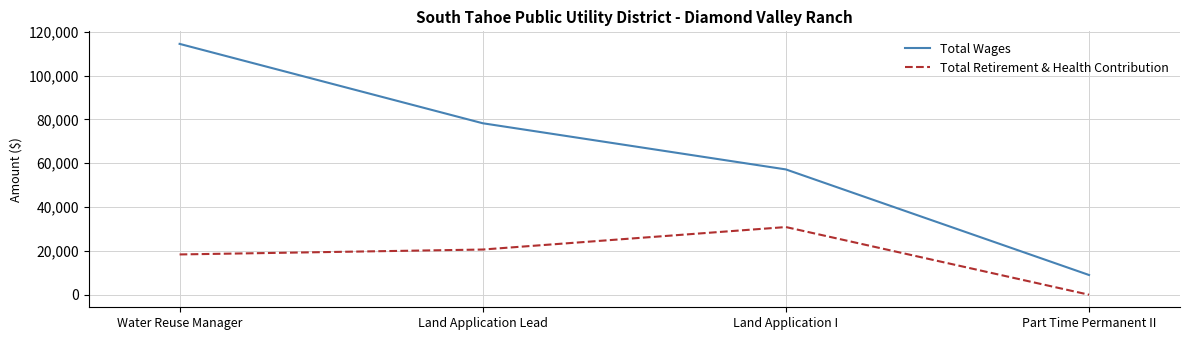

True or false: Total Wages has more than 0 points higher than both neighbors.

False